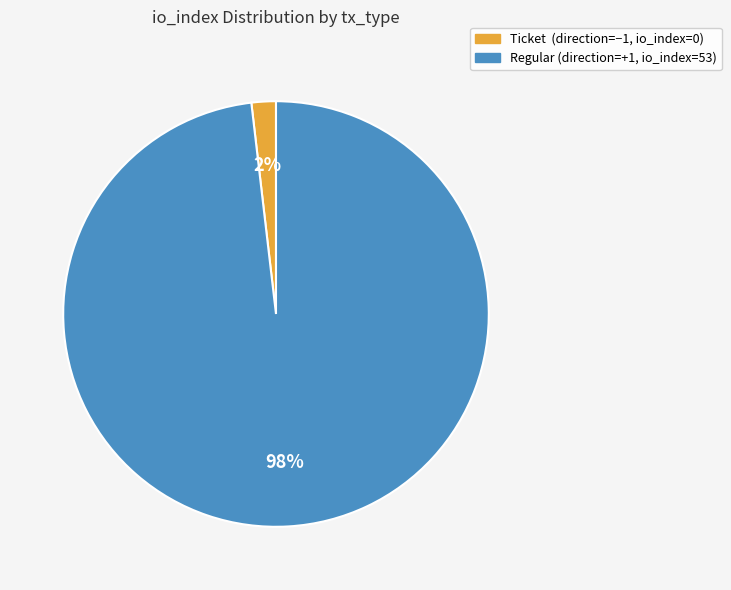

Is there any slice that represents more than half of the pie?

Yes